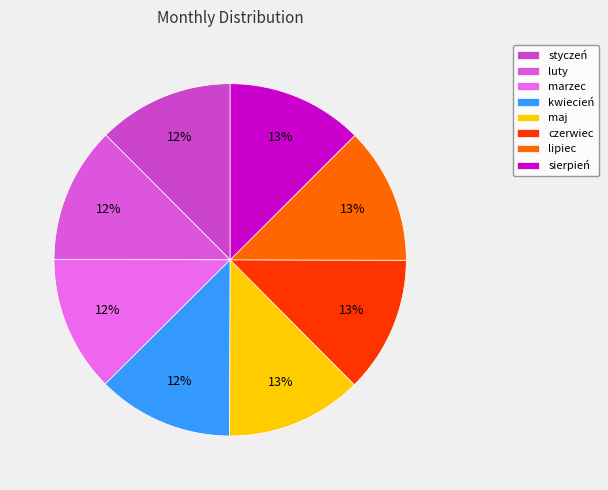

True or false: luty accounts for 12% of the total.

True